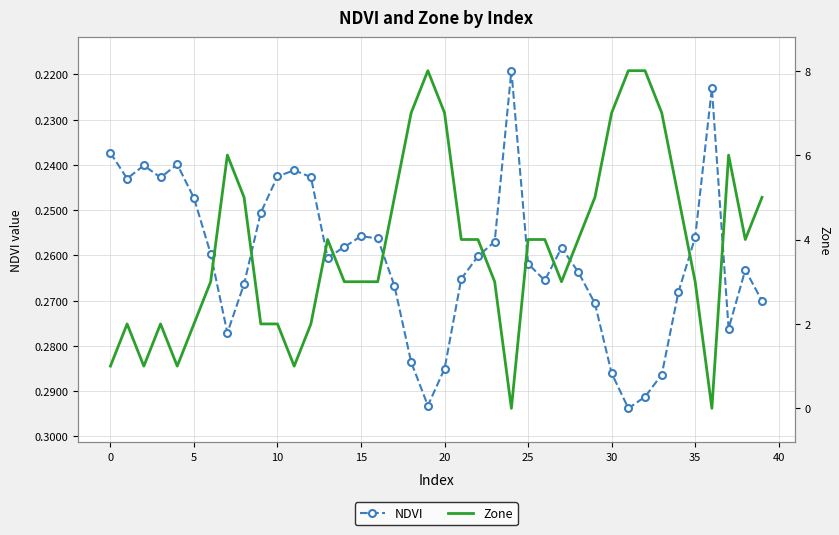

How many interior local peaks does the NDVI series have?

8